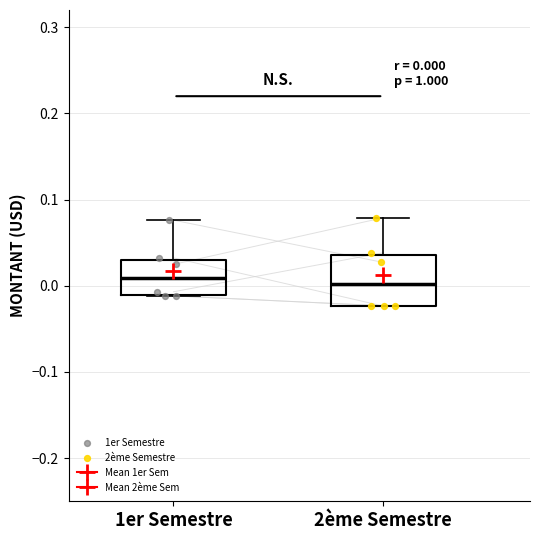

Comparing the boxes themselves (not the whiskers), which one is the tallest?

2ème Semestre